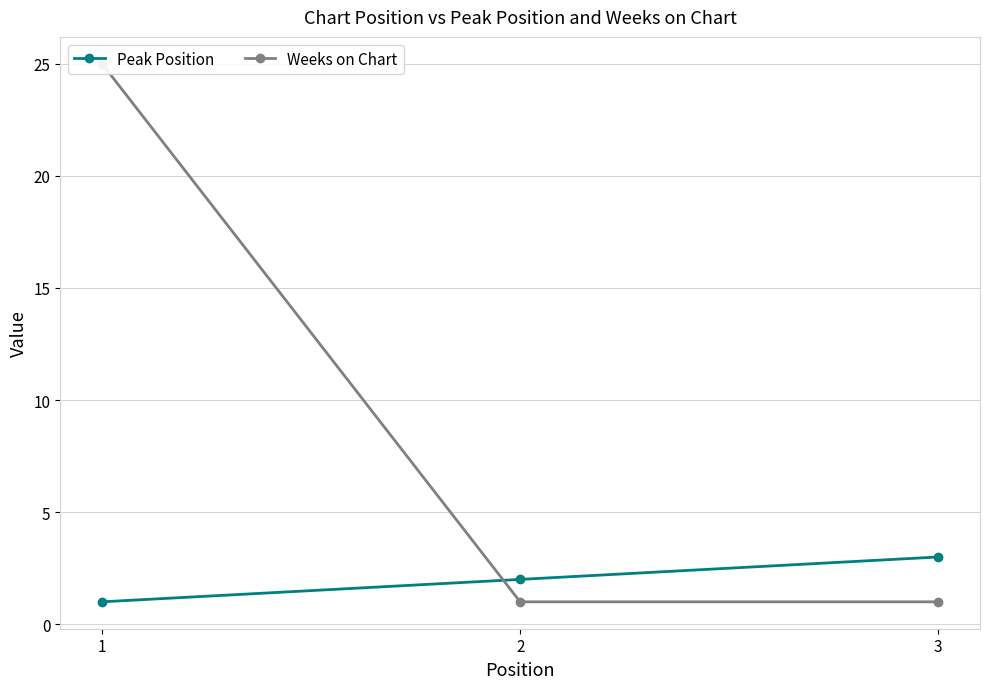

Rank the categories by Weeks on Chart value from lowest to highest.

2, 3, 1